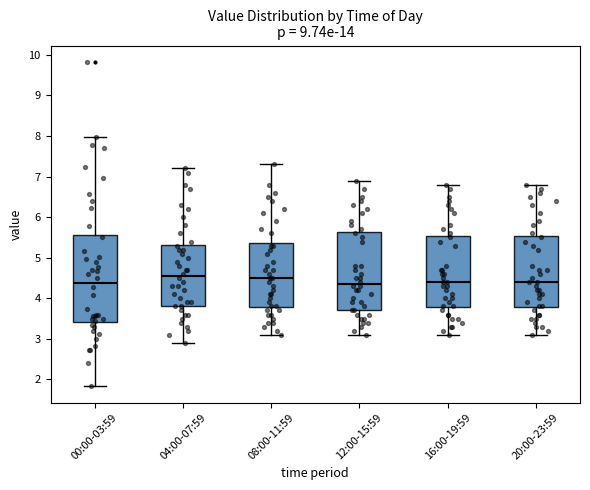

Reading left to right, read every box against the y-axis: the position of its median line, the range the box covers, and the ends of its whiskers. The values are not printed on the chart, so give them approximately, as read against the axis.

00:00-03:59: median 4.4, box 3.4 to 5.6, whiskers 1.8 to 8.0
04:00-07:59: median 4.6, box 3.8 to 5.3, whiskers 2.9 to 7.2
08:00-11:59: median 4.5, box 3.8 to 5.4, whiskers 3.1 to 7.3
12:00-15:59: median 4.4, box 3.7 to 5.6, whiskers 3.1 to 6.9
16:00-19:59: median 4.4, box 3.8 to 5.5, whiskers 3.1 to 6.8
20:00-23:59: median 4.4, box 3.8 to 5.5, whiskers 3.1 to 6.8